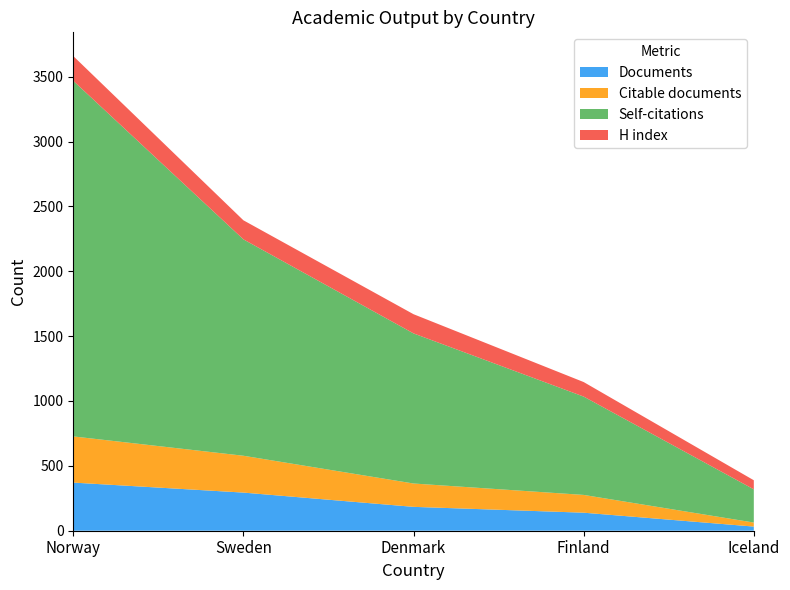

What is the approximate value of Documents at Norway?

371